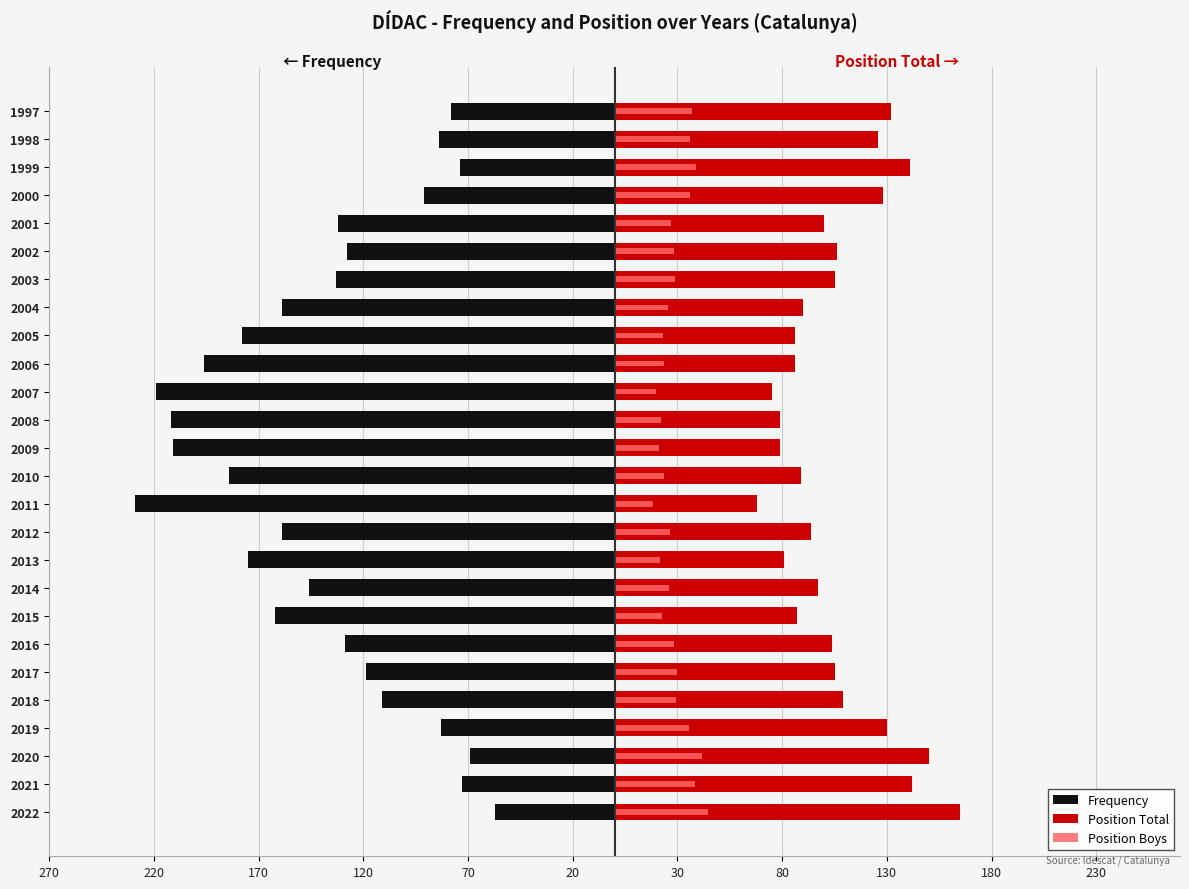

What is the minimum value for Frequency?

-229.0